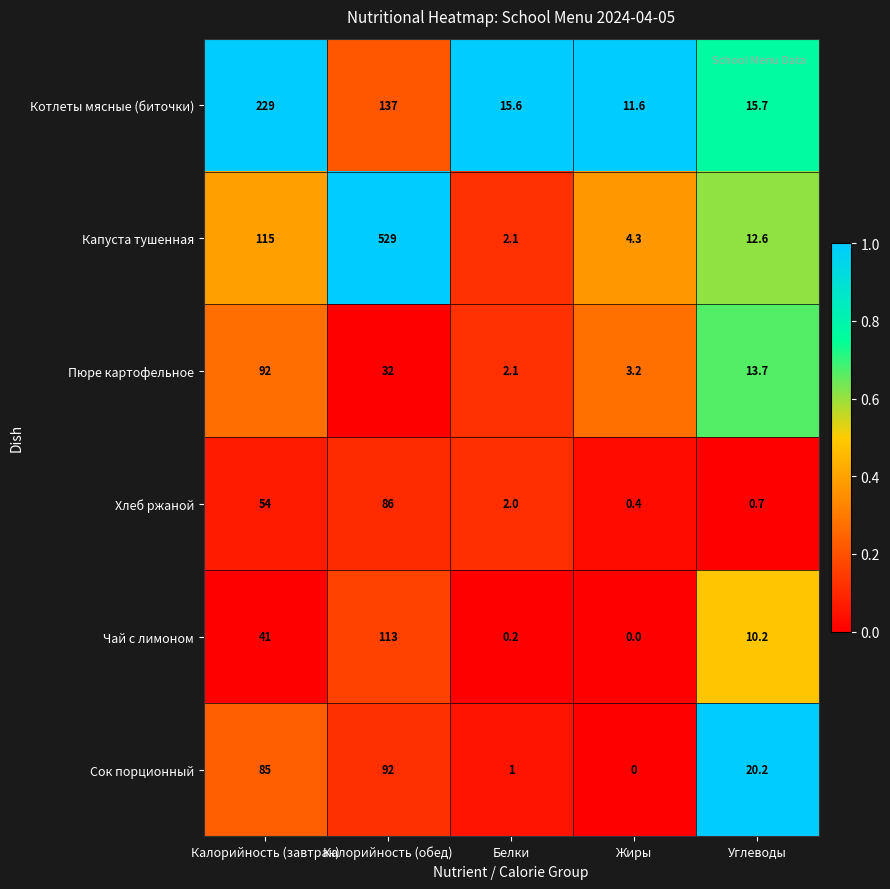

What is the maximum value shown in the chart?

529.0